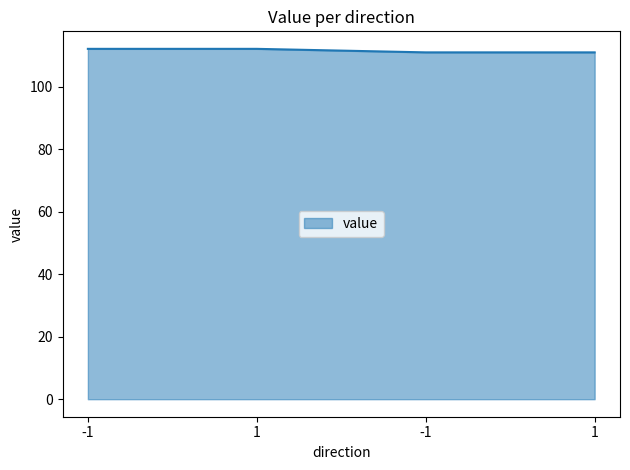

Does the chart display data point markers on the line(s)?

No